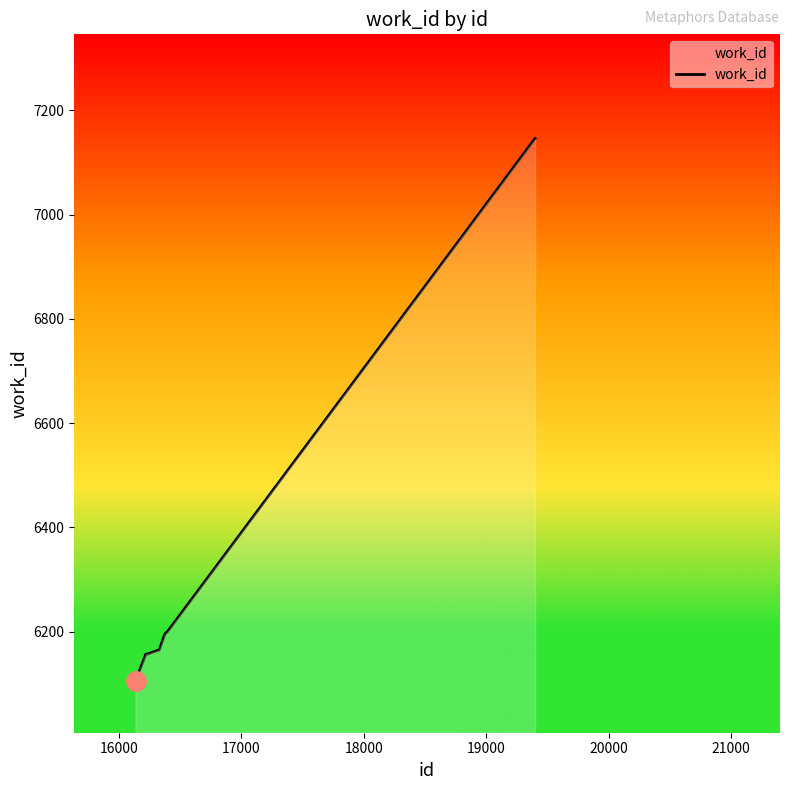

What is the maximum value shown in the chart?

7146